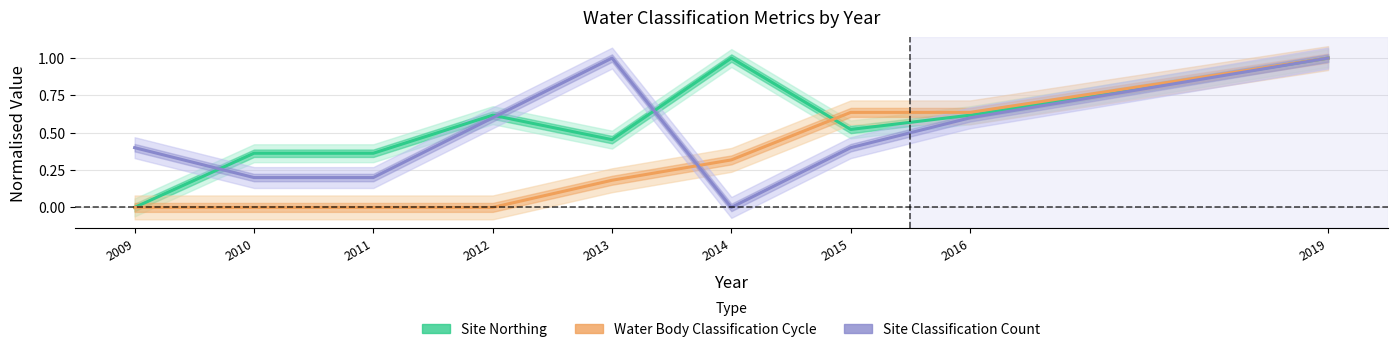

True or false: Site Northing has more than 0 interior local peaks.

True